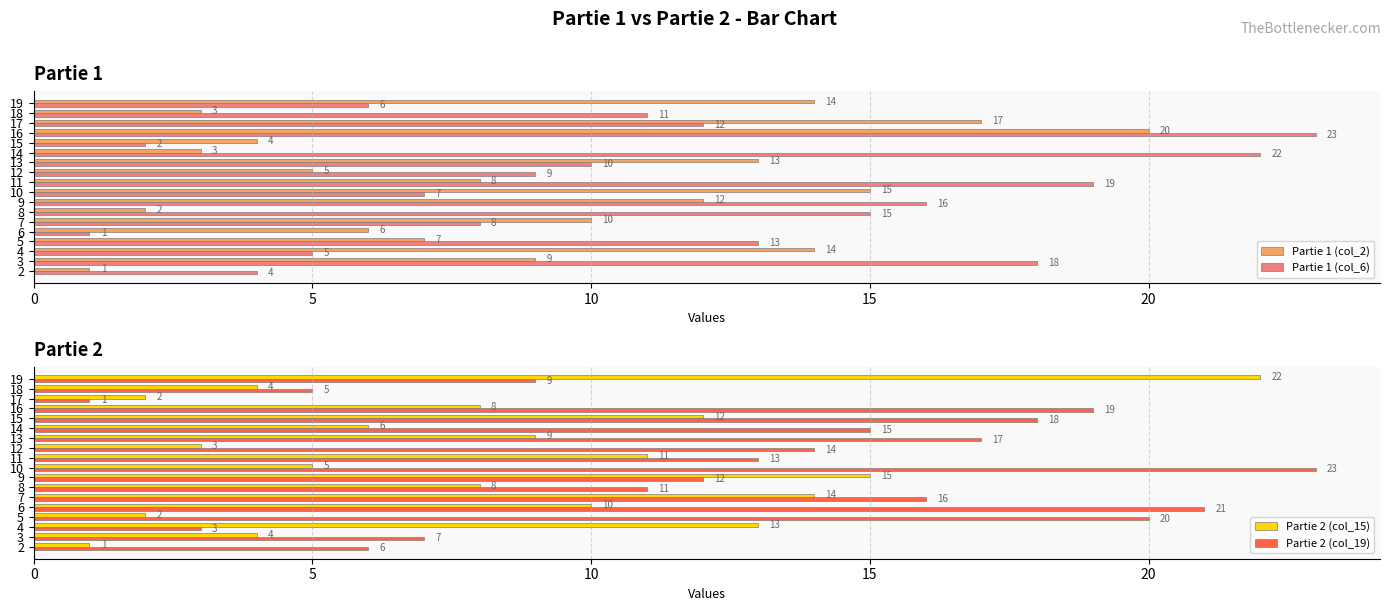

How many values in the Partie 2 (col_15) series are below 8?

8